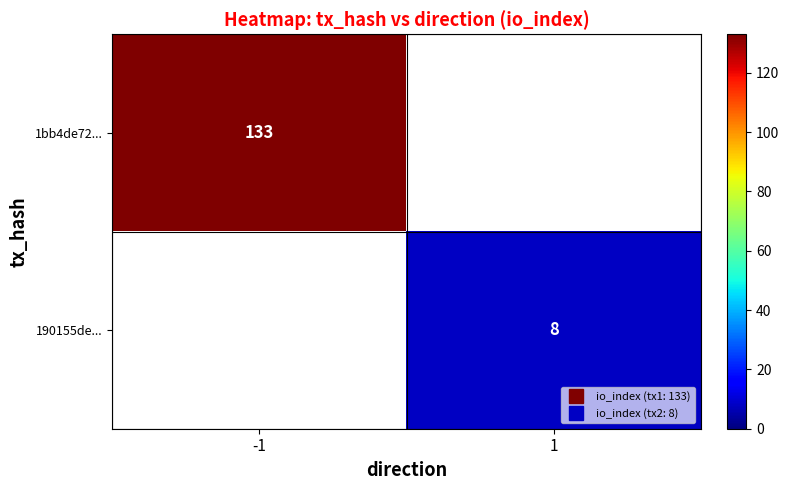

List the labels in order of 1bb4de72... value, largest first.

-1, 1